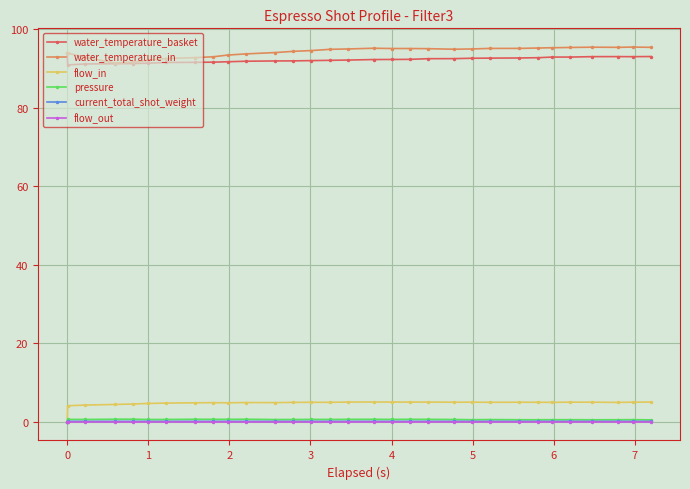

True or false: pressure has more than 1 interior local peaks.

True